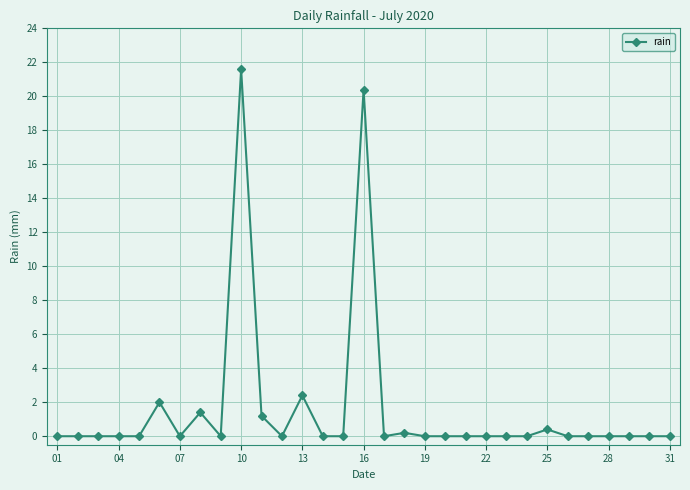

What is the sum of all values?

49.6